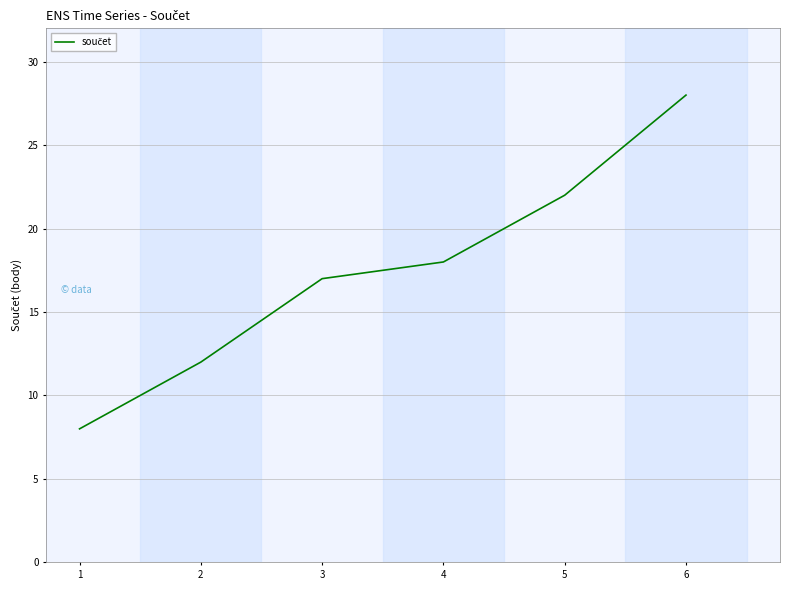

At which category does the chart reach its peak across all series?

6